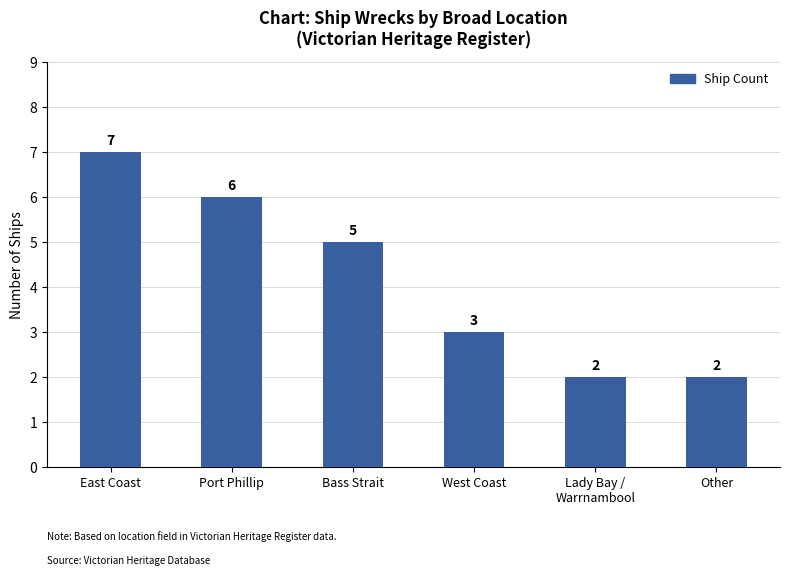

How many categories are shown in the chart?

6